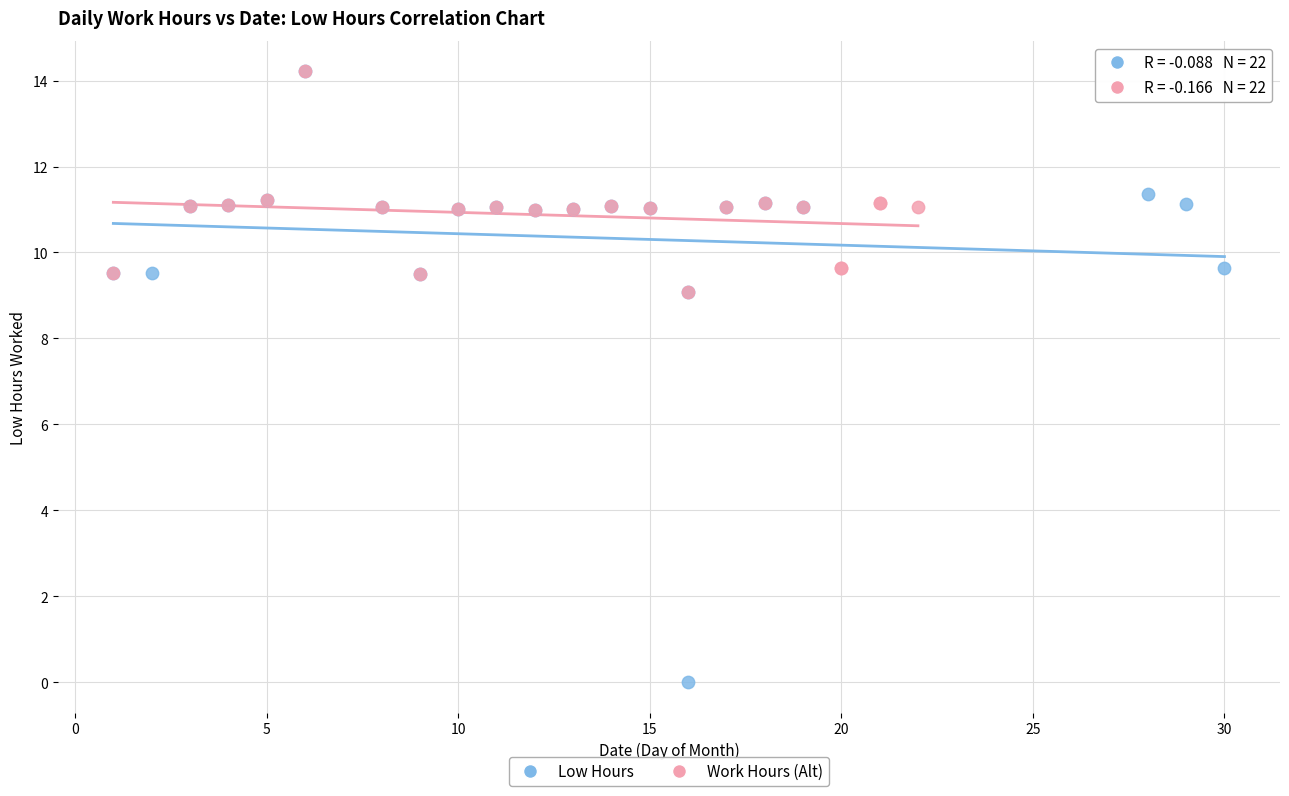

What are all the series names shown in the legend?

Low Hours, Work Hours (Alt)